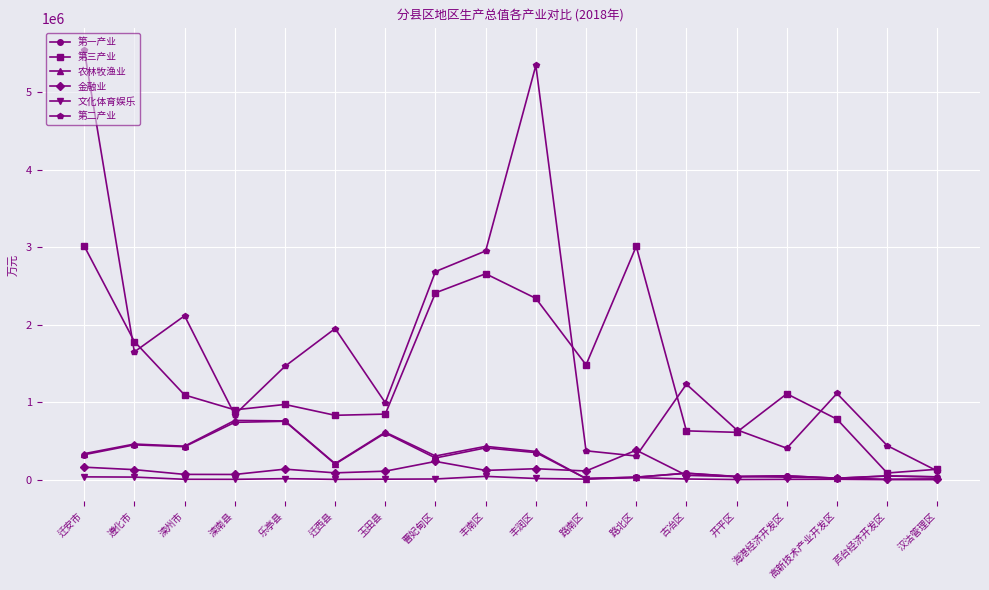

The value of 农林牧渔业 at 路南区 is 14480. True or false?

True